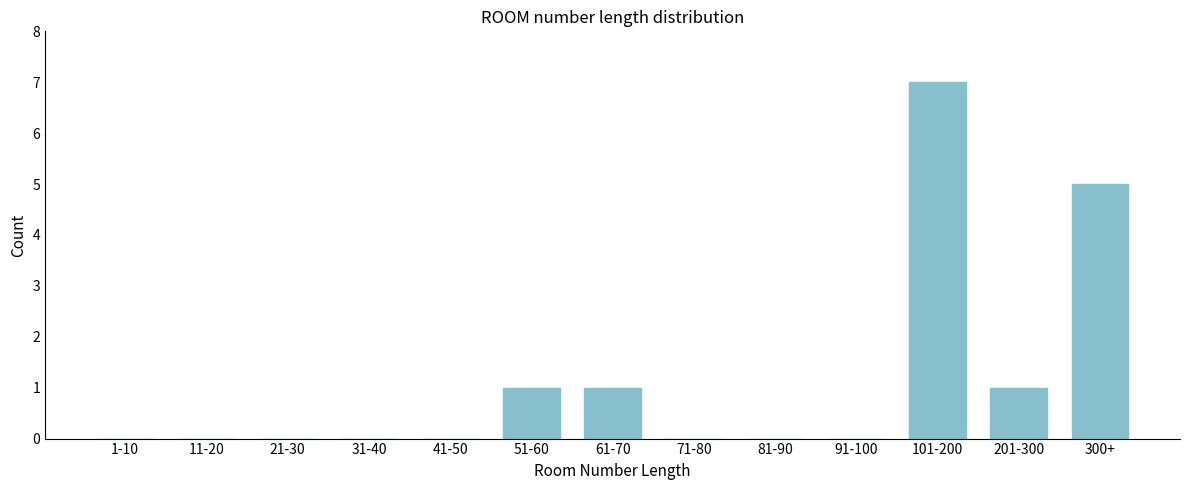

Reading right to left, what are all the values shown in this chart?

300+=5	201-300=1	101-200=7	91-100=0	81-90=0	71-80=0	61-70=1	51-60=1	41-50=0	31-40=0	21-30=0	11-20=0	1-10=0